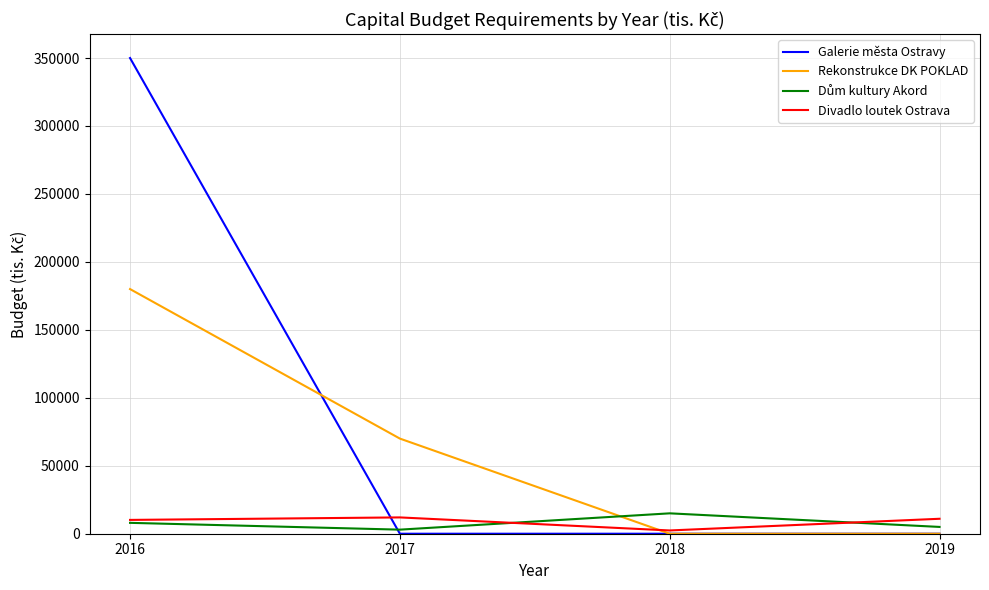

At which label is Rekonstrukce DK POKLAD closest to 90000?

2017